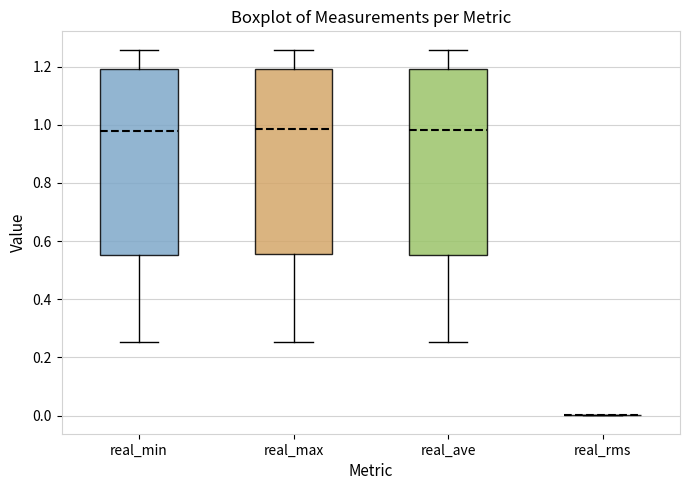

Reading left to right, read every box against the y-axis: the position of its median line, the range the box covers, and the ends of its whiskers. The values are not printed on the chart, so give them approximately, as read against the axis.

real_min: median 0.98, box 0.56 to 1.20, whiskers 0.26 to 1.26
real_max: median 0.98, box 0.56 to 1.20, whiskers 0.26 to 1.26
real_ave: median 0.98, box 0.56 to 1.20, whiskers 0.26 to 1.26
real_rms: box collapsed to a line at 0.00, whiskers 0.00 to 0.00